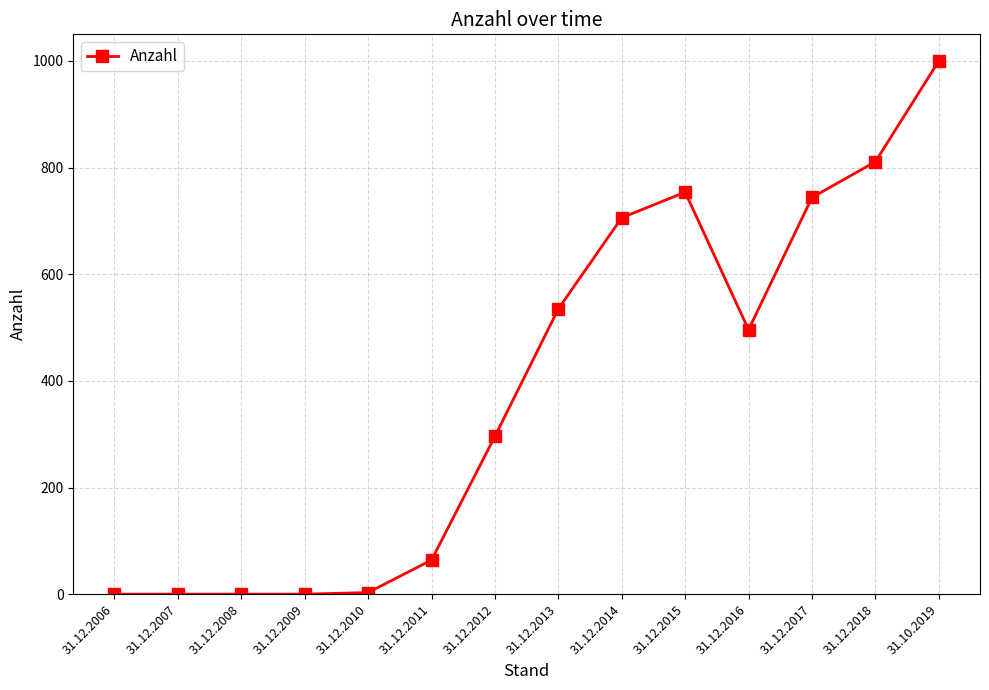

At which category does the chart reach its peak across all series?

31.10.2019